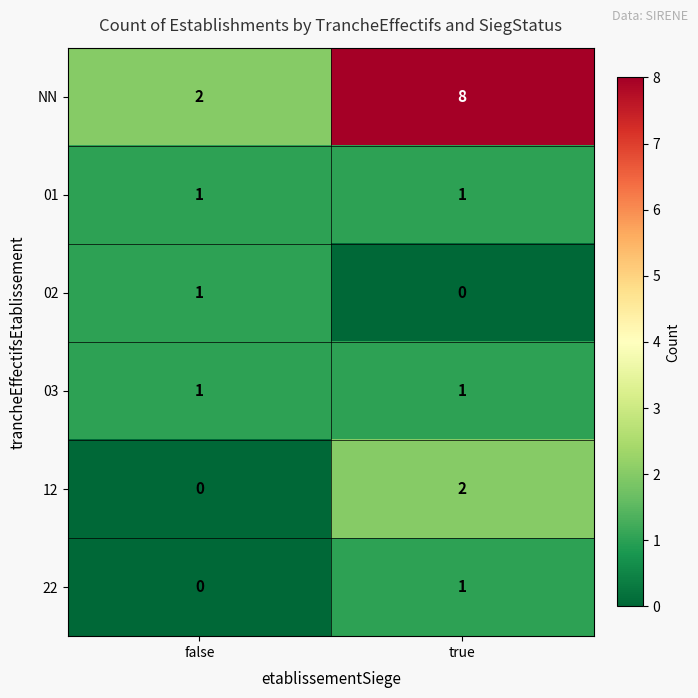

How many categories are shown in the chart?

2